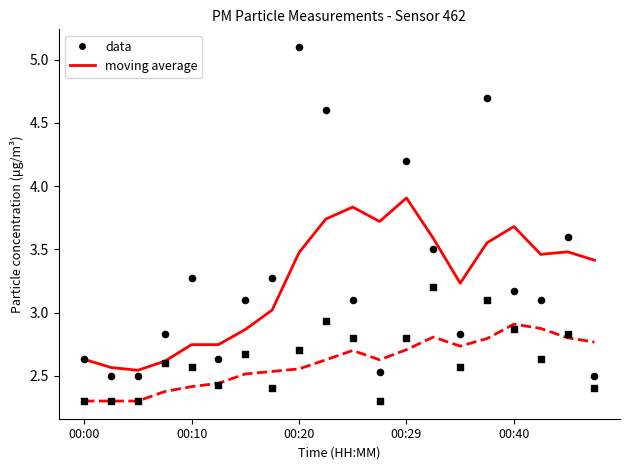

What is the total value across all series at 5?

10.2